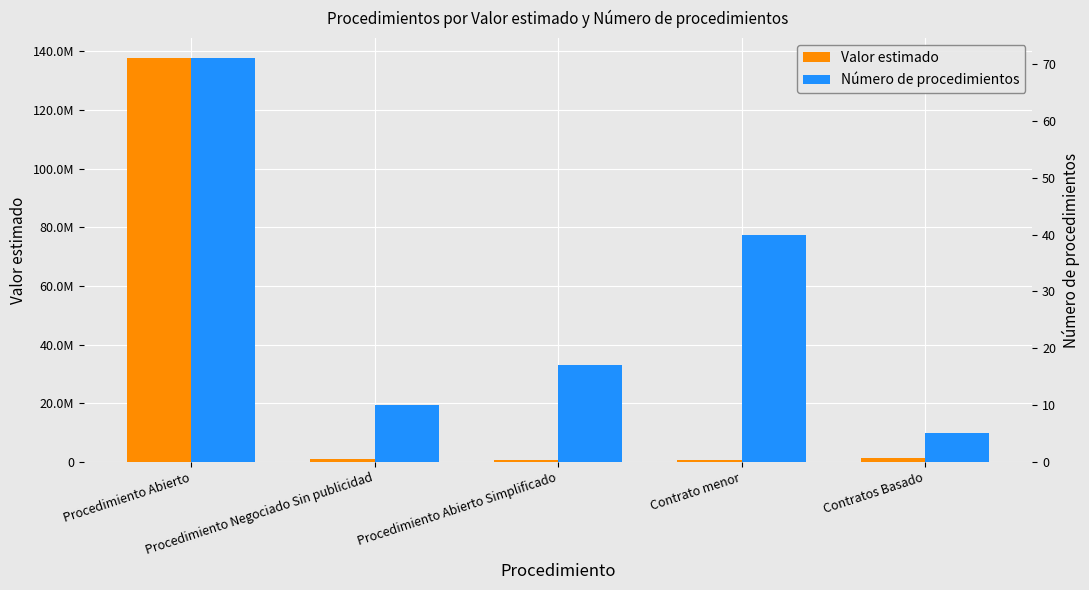

Is it true that Valor estimado equals 137581133.6 at Procedimiento Abierto?

True